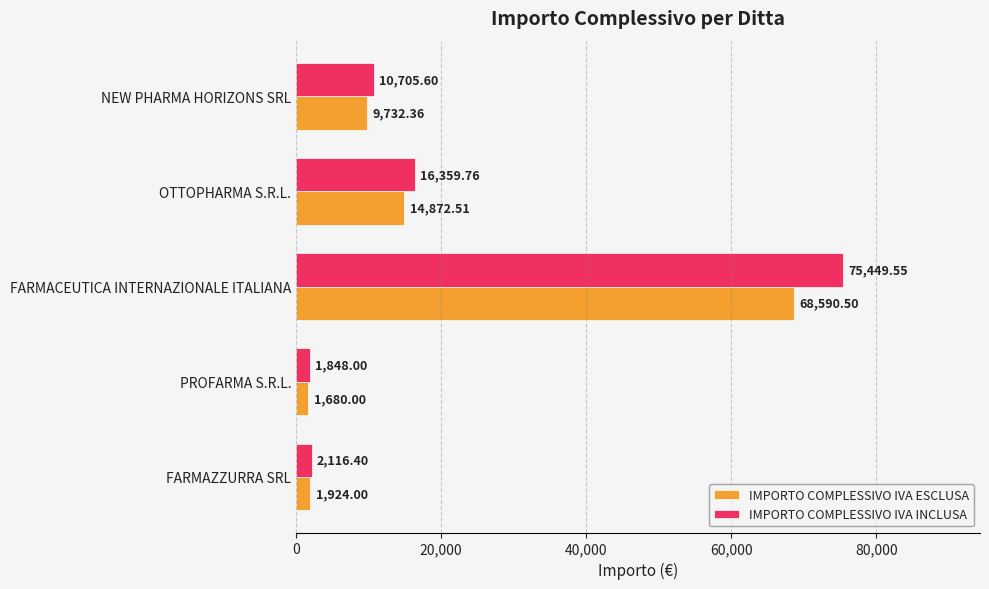

List the labels in order of IMPORTO COMPLESSIVO IVA ESCLUSA value, largest first.

FARMACEUTICA INTERNAZIONALE ITALIANA, OTTOPHARMA S.R.L., NEW PHARMA HORIZONS SRL, FARMAZZURRA SRL, PROFARMA S.R.L.